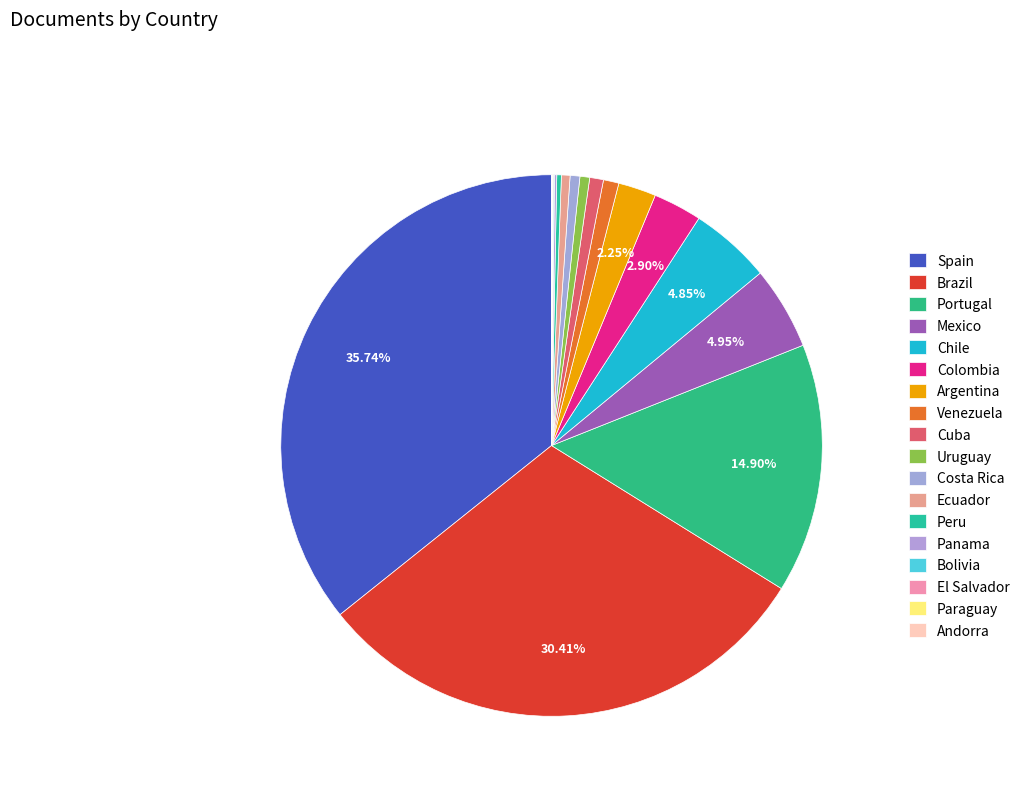

What portion of the pie excludes Venezuela?

99.1%